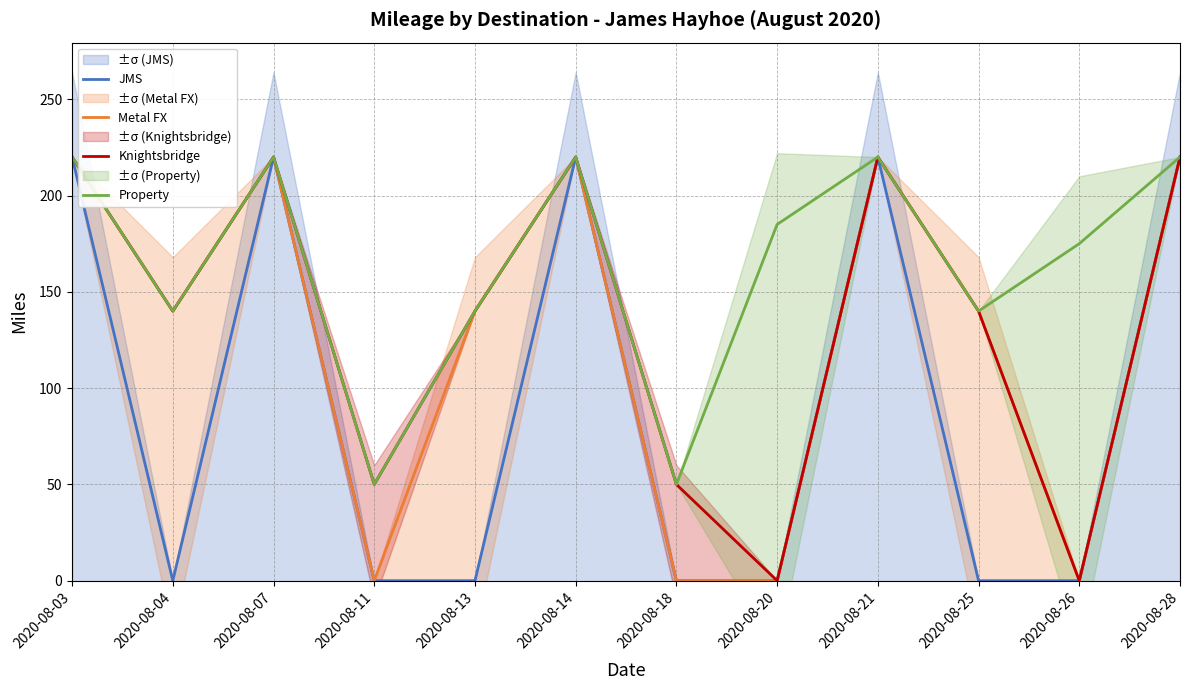

At which category is the sum across all series the highest?

2020-08-03